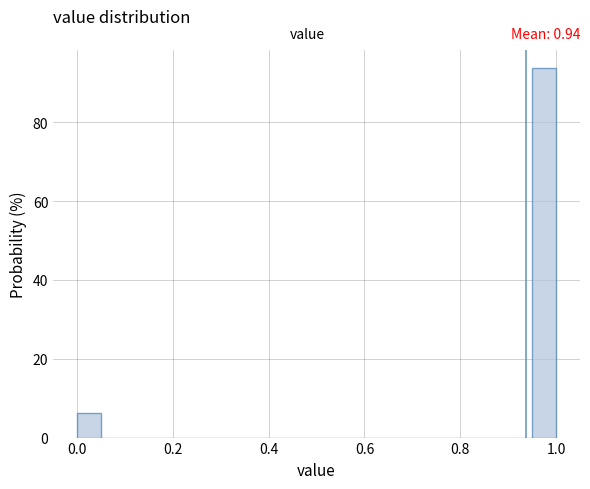

Read against the x-axis, roughly where is the centre of the tallest bar?

0.98